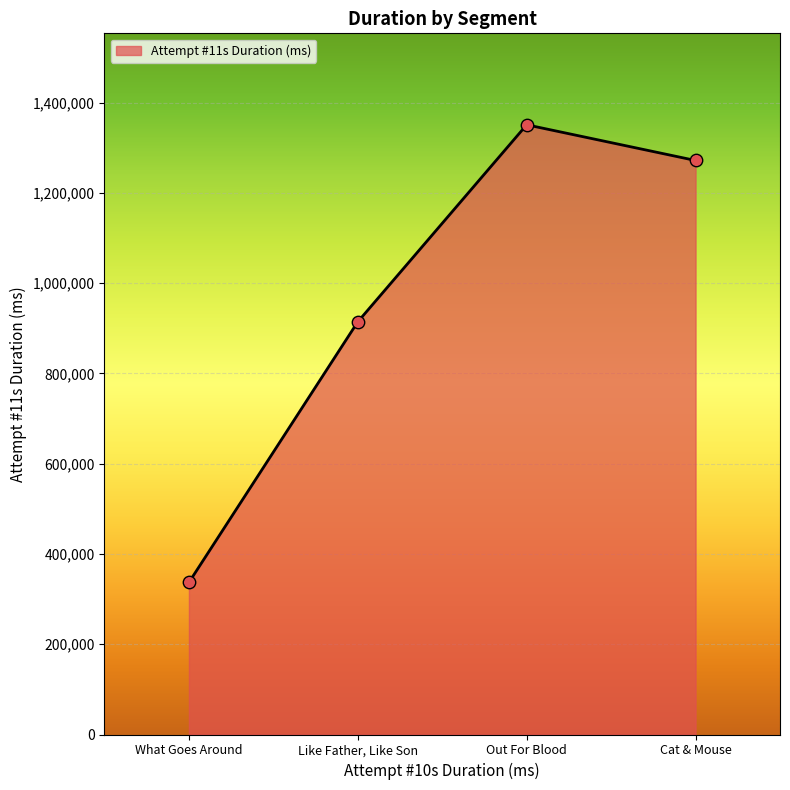

Between Out For Blood and Cat & Mouse, which is larger?

Out For Blood